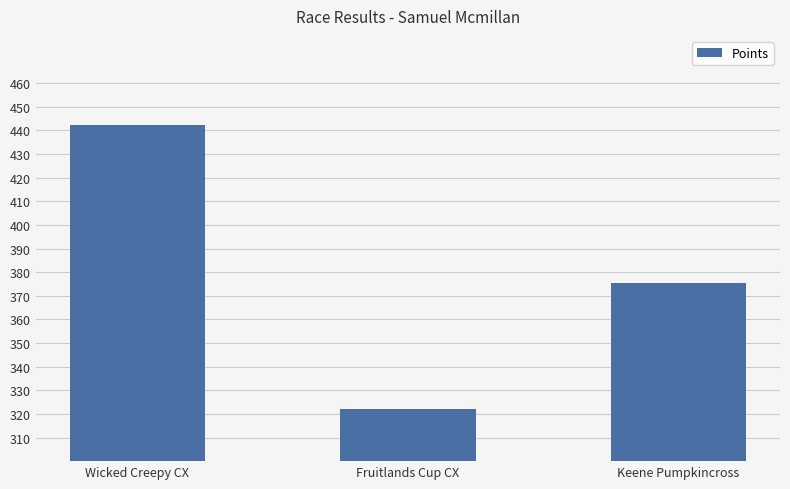

What is the average value?

379.9